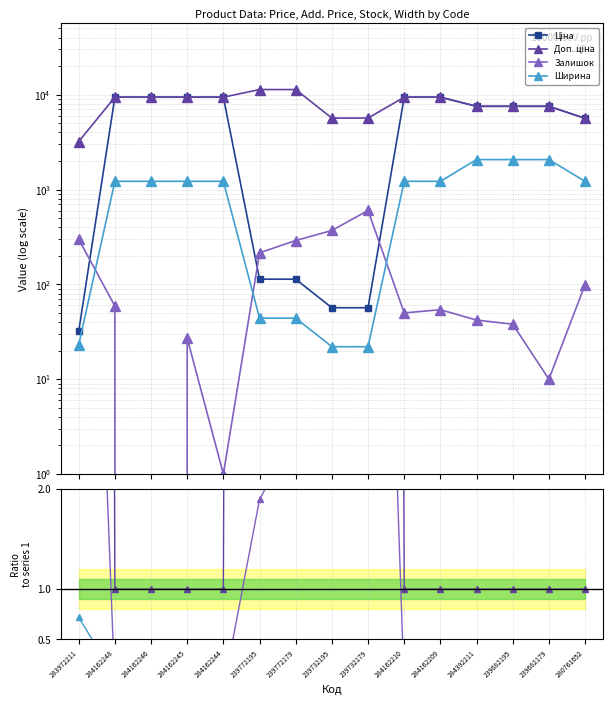

At 284162209, list the series in order from largest to smallest.

Ціна, Доп. ціна, Ширина, Залишок